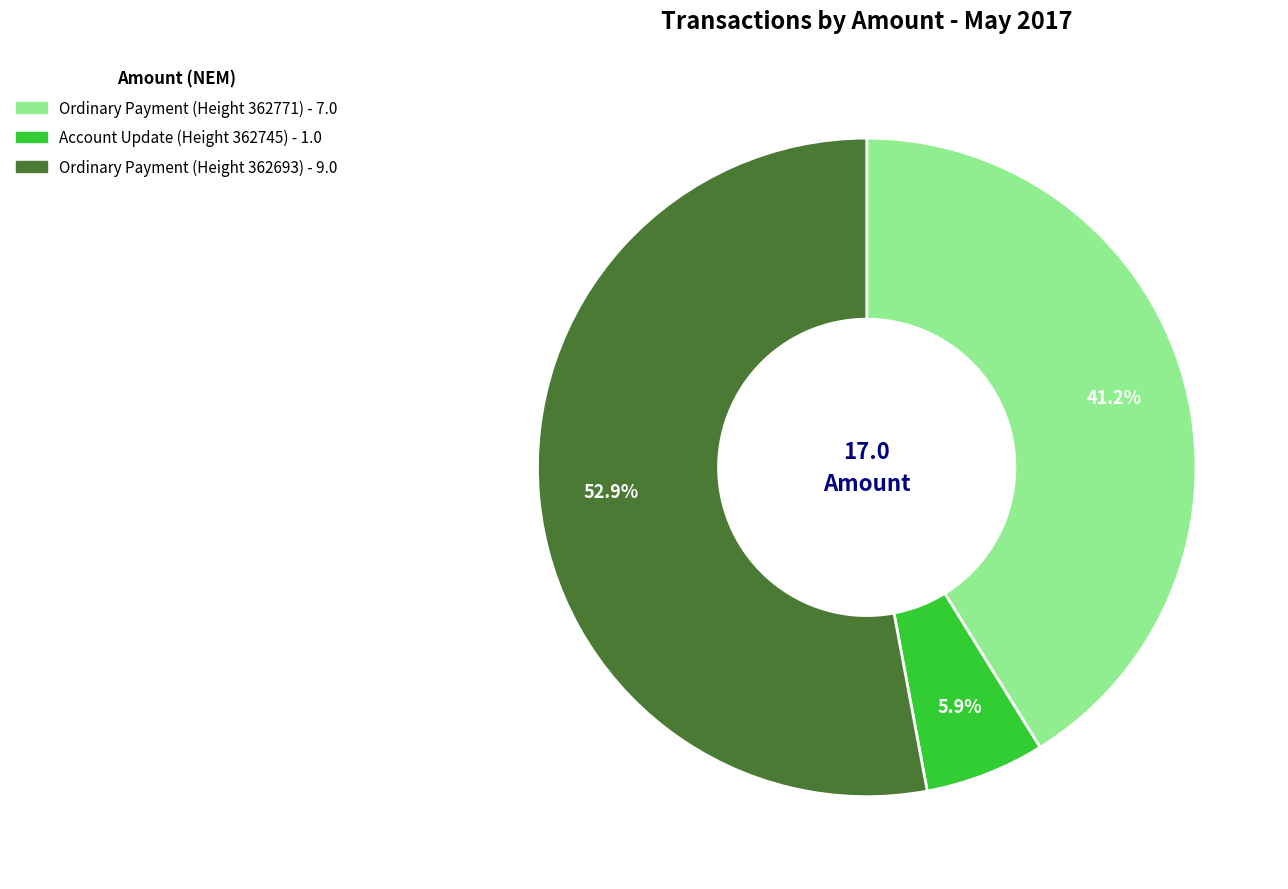

Rank the categories by value from highest to lowest.

Ordinary Payment (Height 362693), Ordinary Payment (Height 362771), Account Update (Height 362745)